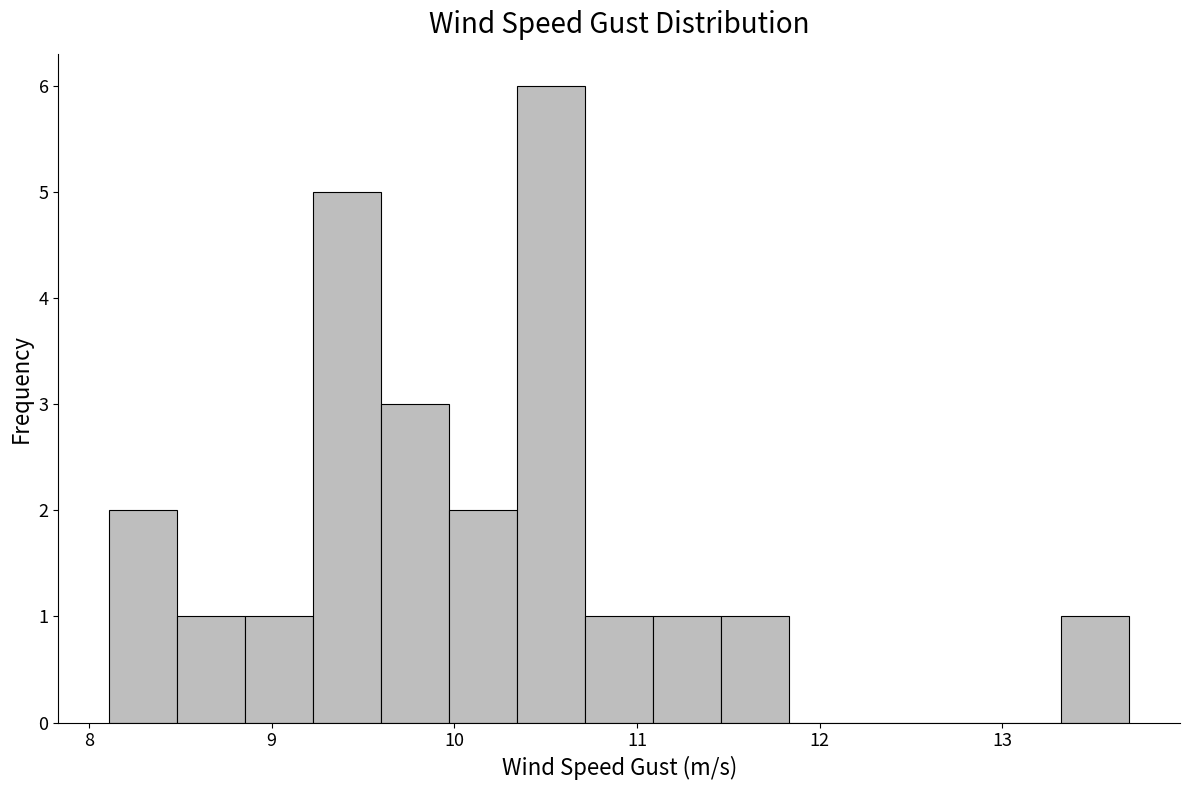

Around what value on the x-axis is the tallest bar? Give the approximate position of its centre, as read against the axis.

10.5